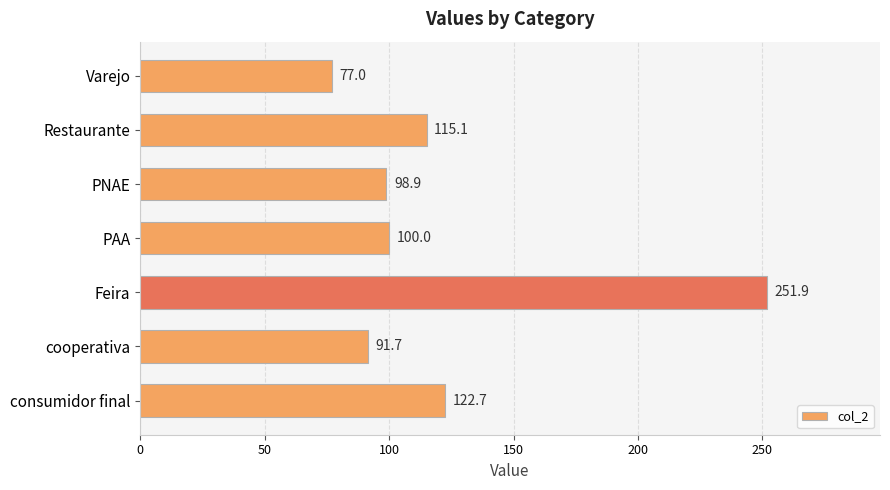

What is the difference between the maximum and second lowest values?

160.3